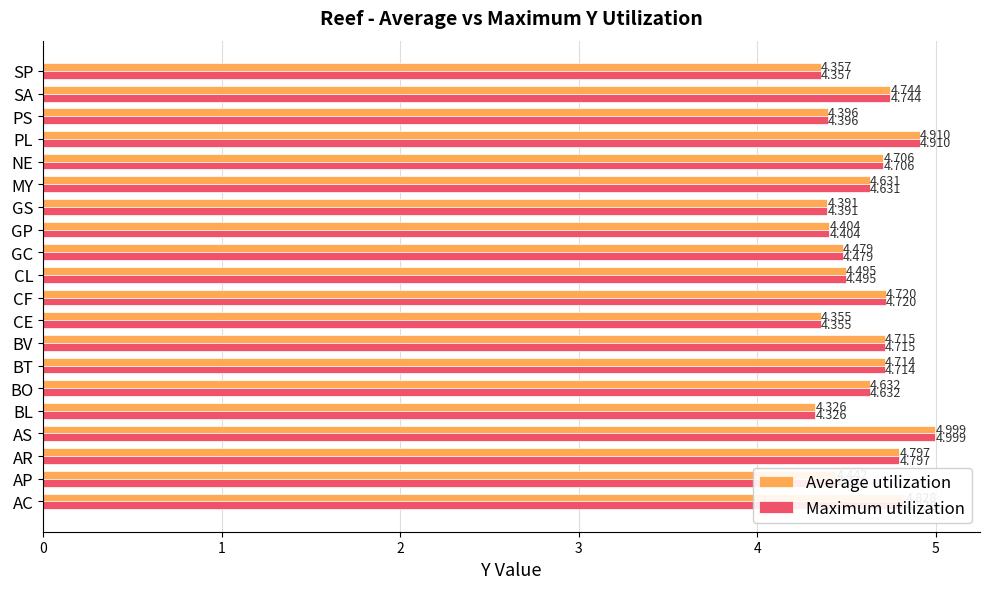

At which label does Average utilization reach its minimum?

BL